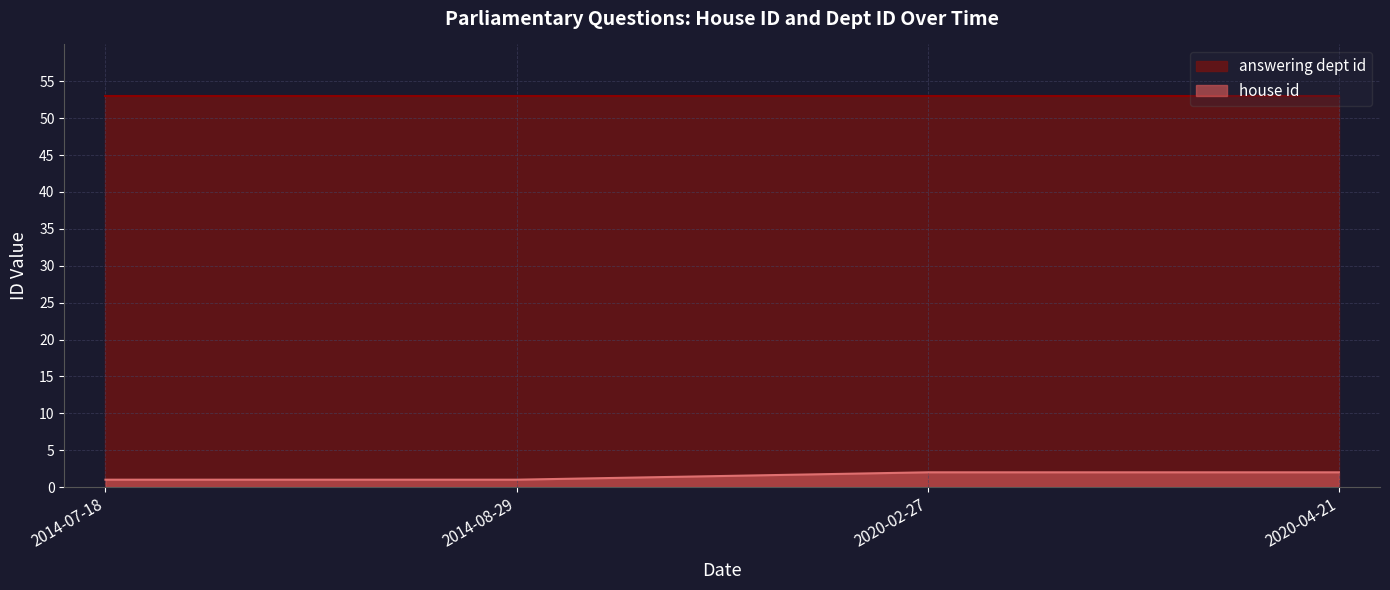

Rank the categories by value from highest to lowest.

2020-02-27, 2020-04-21, 2014-07-18, 2014-08-29